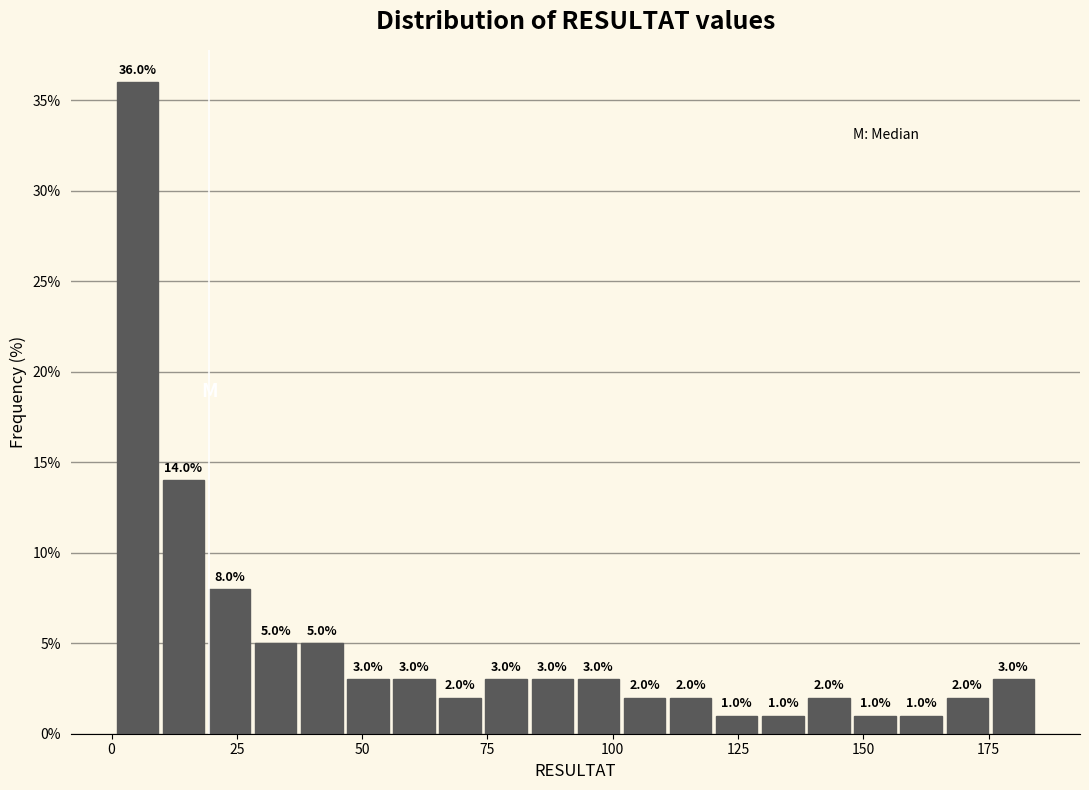

Read against the x-axis, roughly where is the centre of the tallest bar?

5